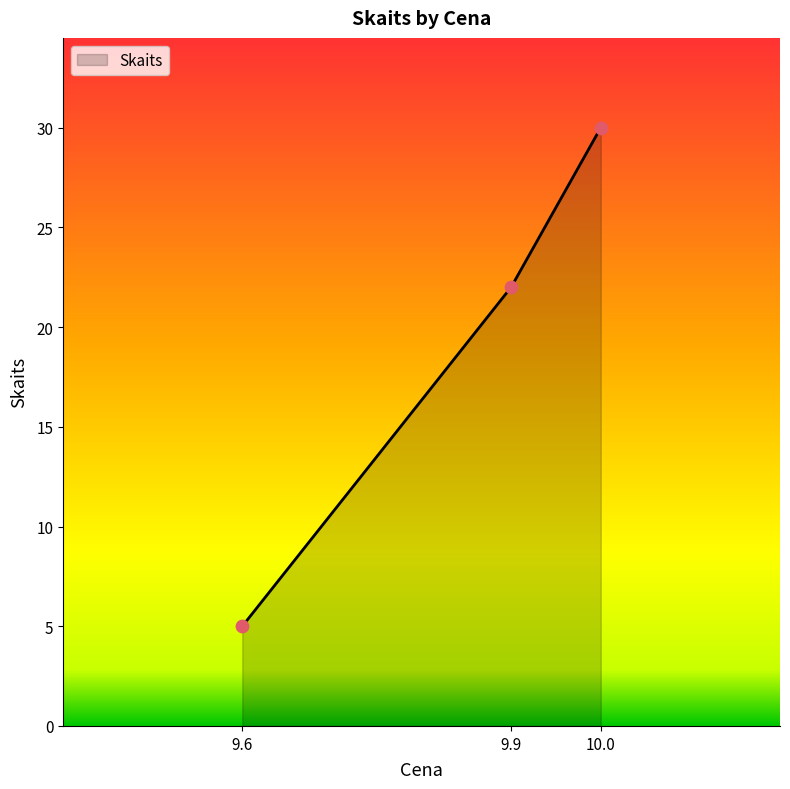

Between 9.9 and 9.6, which is larger?

9.9